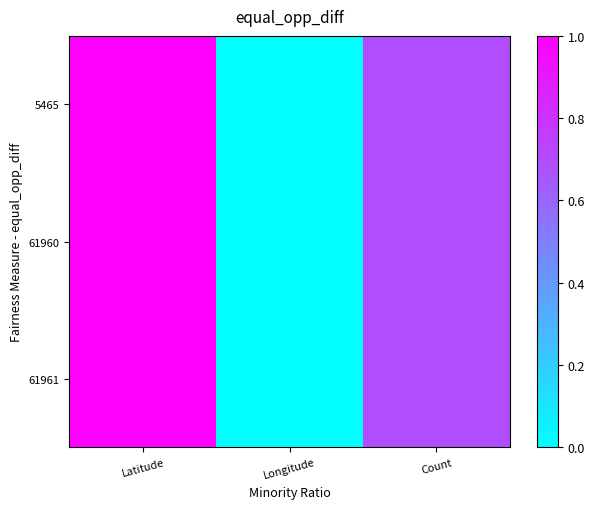

At how many categories does at least one series exceed 0?

3